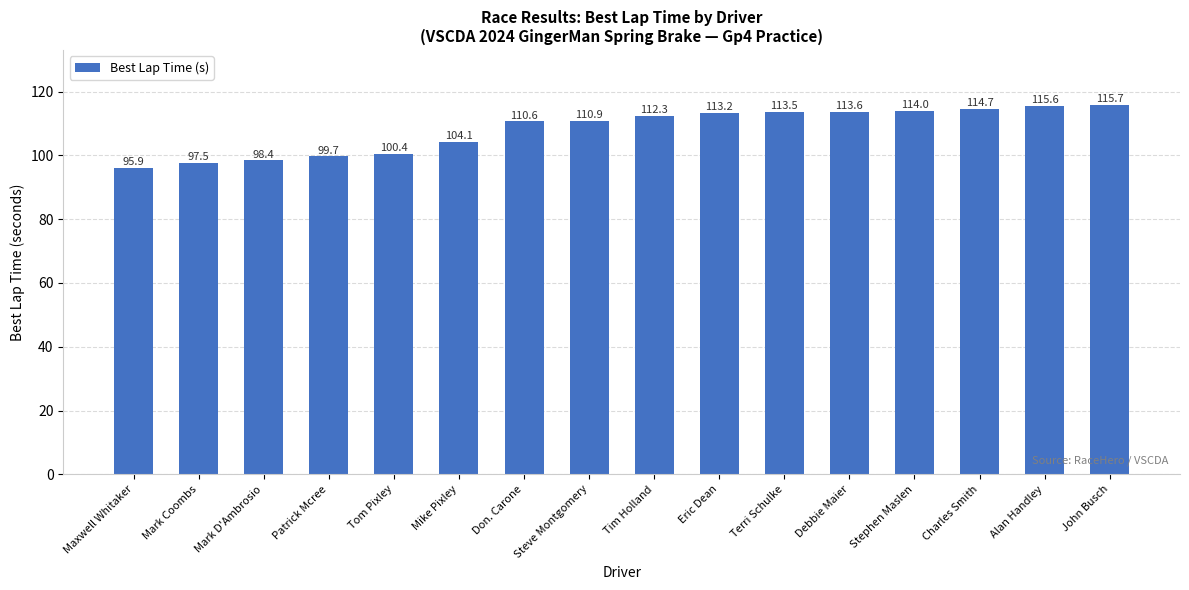

What is the difference between the maximum and minimum values?

19.8